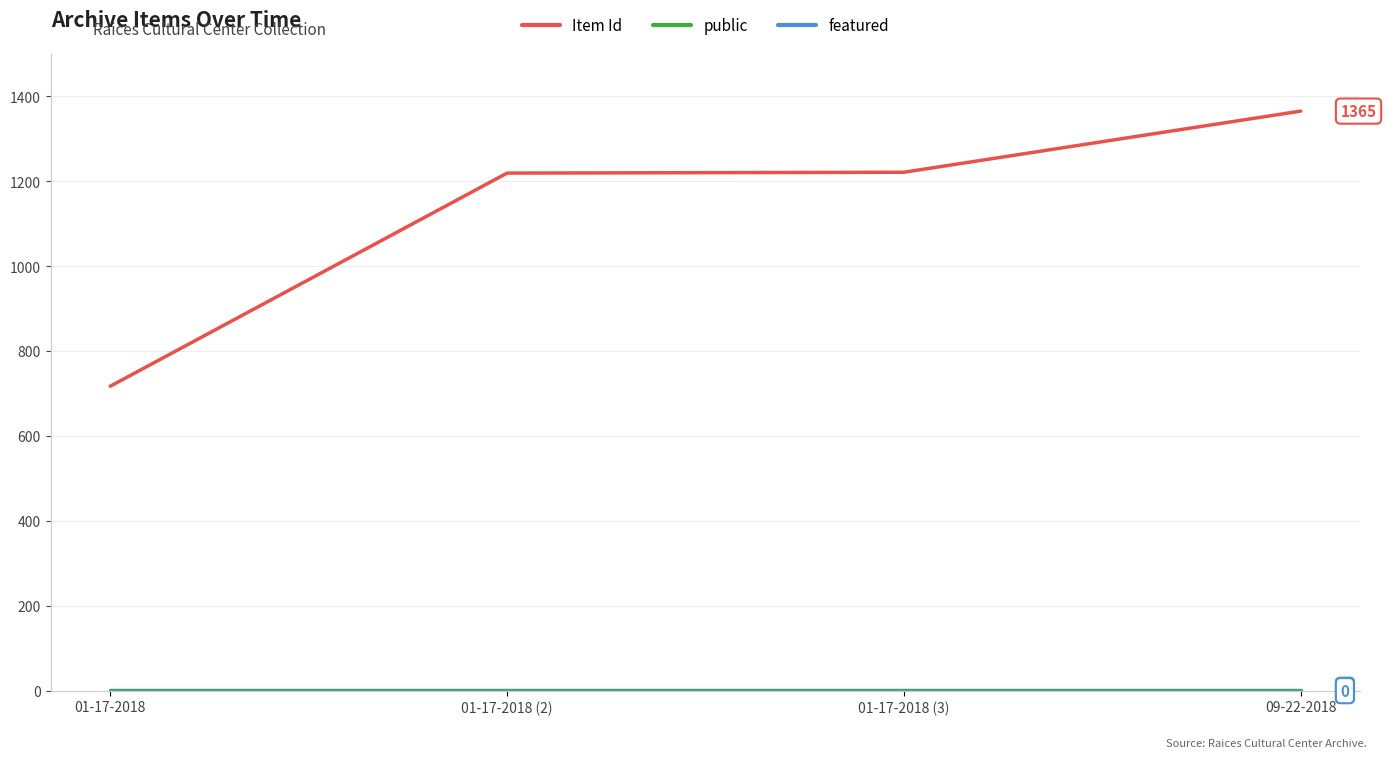

The Item Id series shows 717 at 01-17-2018. True or false?

True